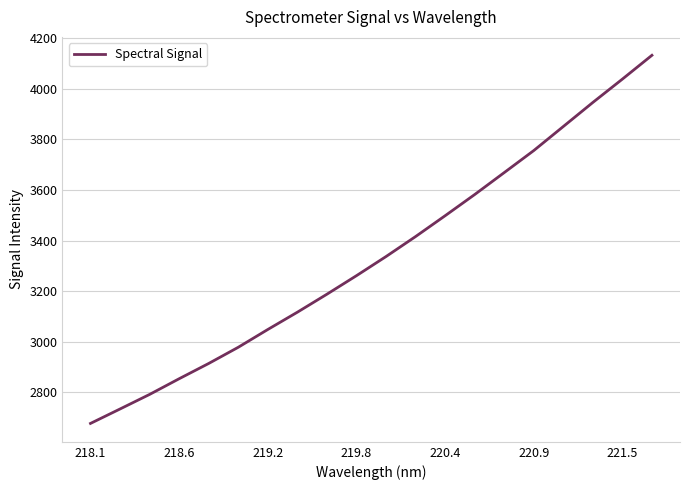

What is the smallest value displayed?

2677.6